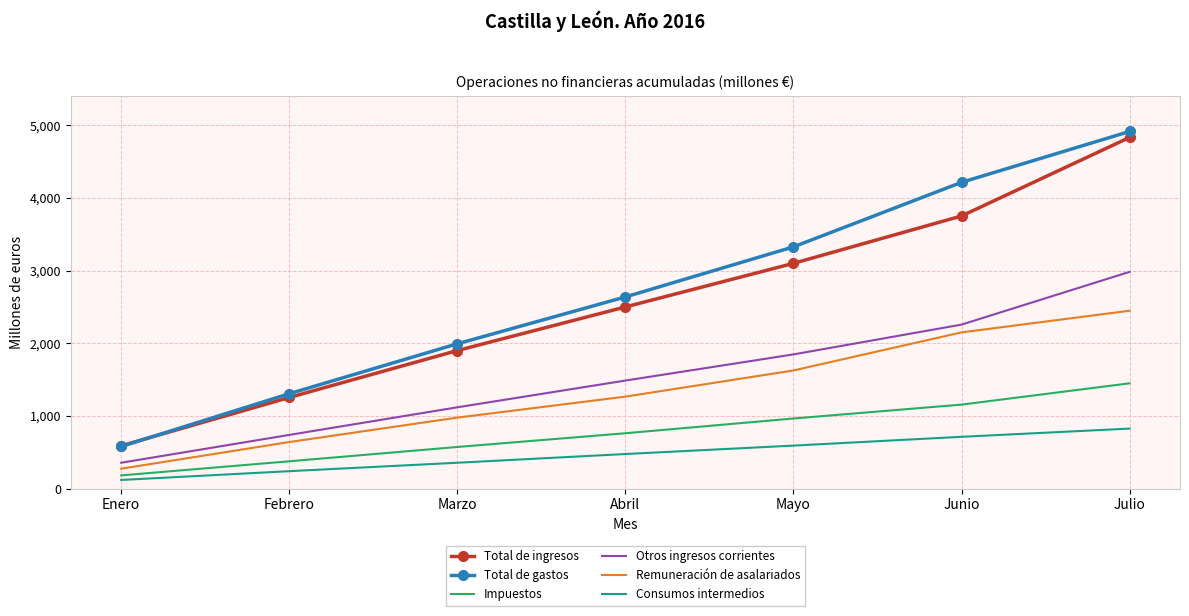

Which category has the highest value in the Remuneración de asalariados series?

Julio